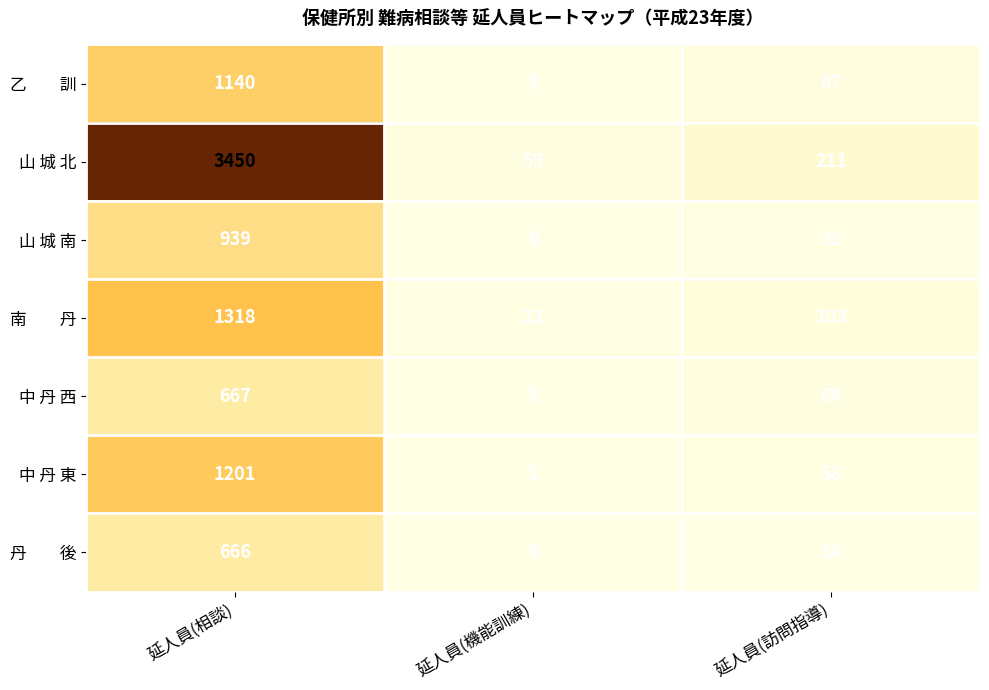

At how many categories does at least one series exceed 2912?

1